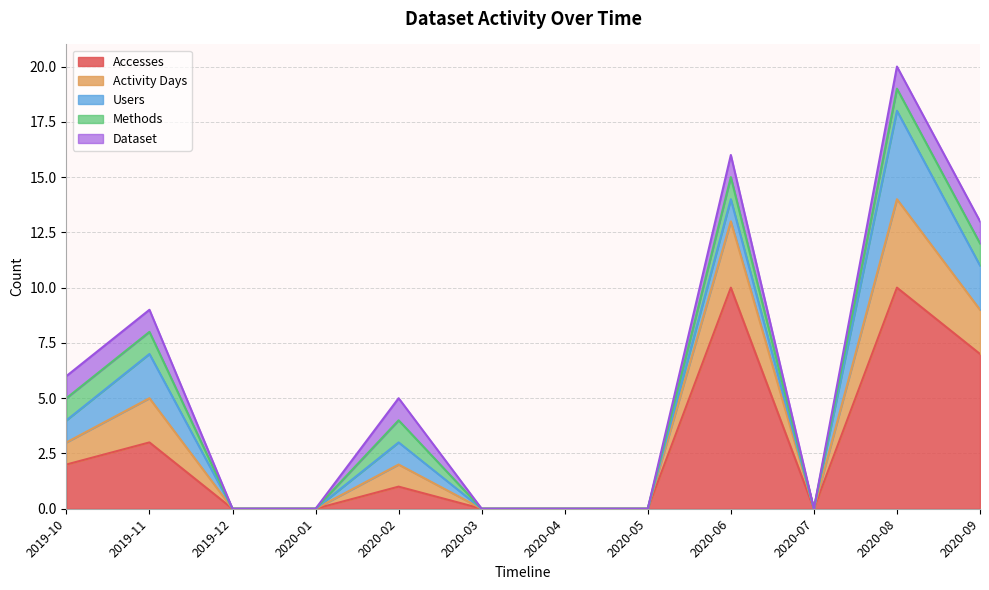

What is the difference between the Accesses values at 2020-08 and 2020-02?

9